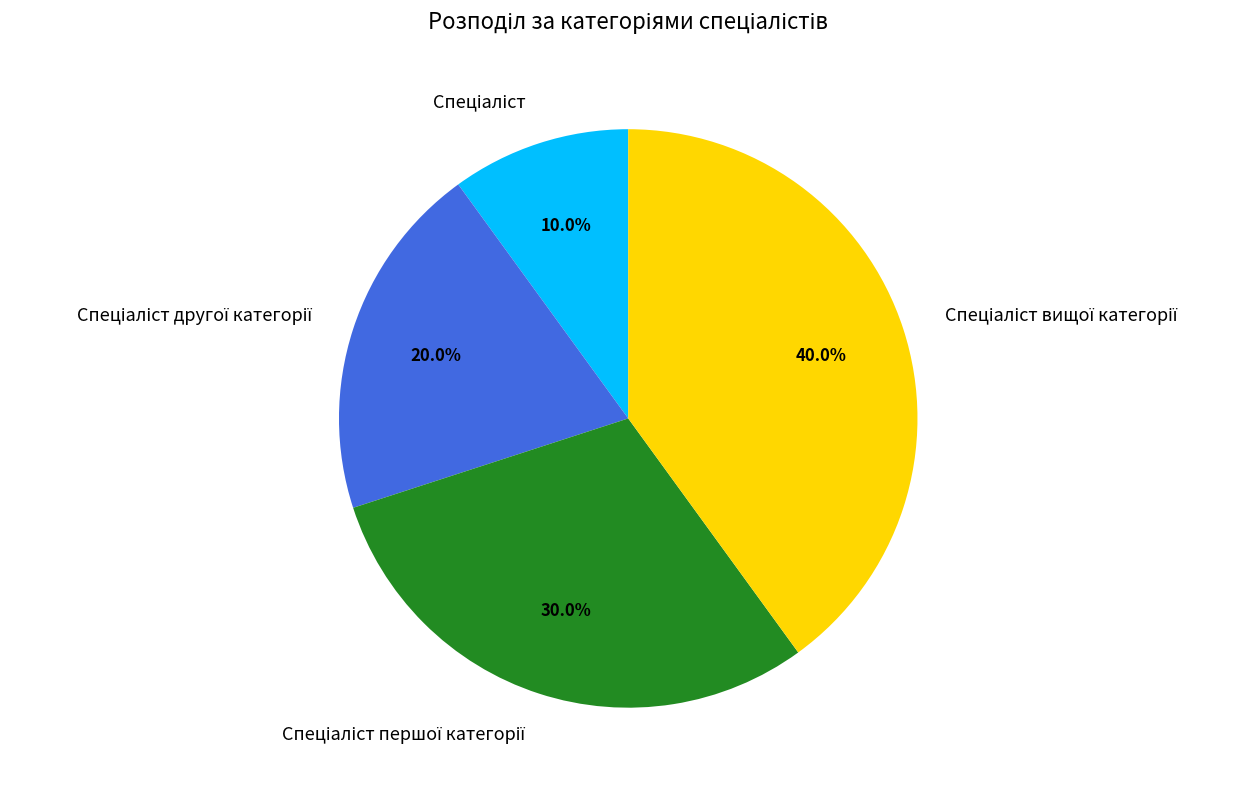

Count the number of slices in the pie.

4